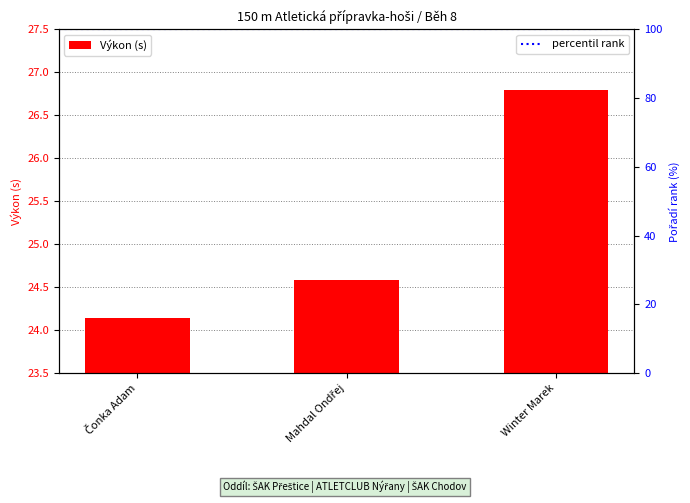

What is the label of the 1st bar from the right?

Winter Marek